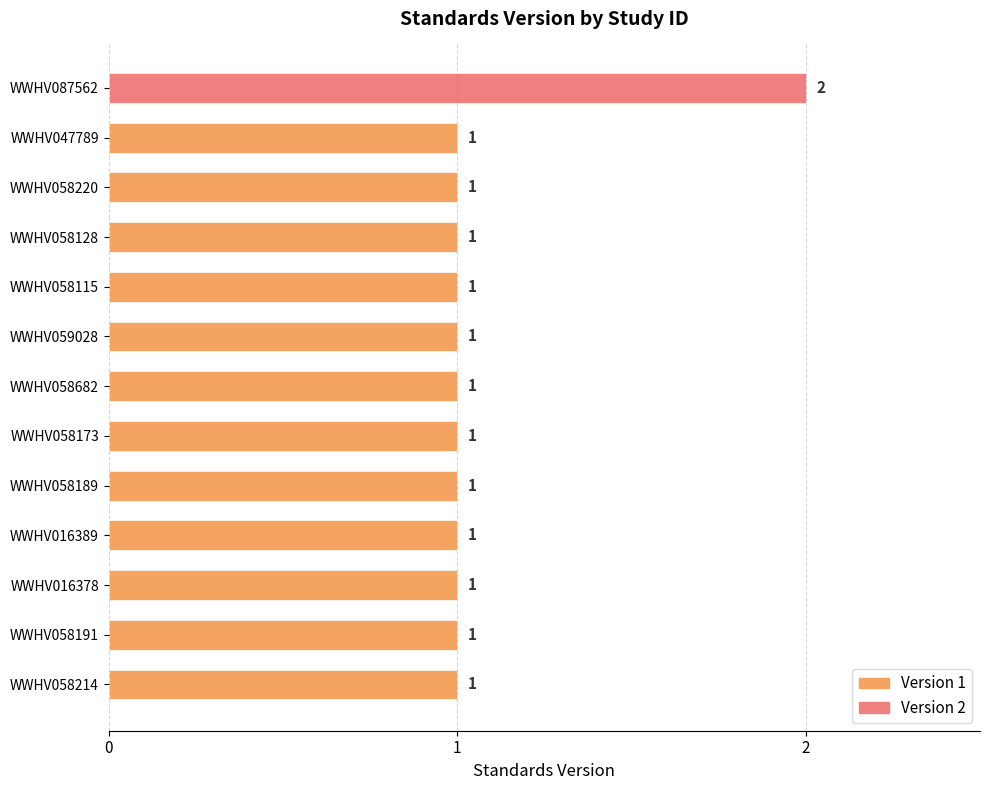

The chart shows a value of 0 at WWHV087562. True or false?

False